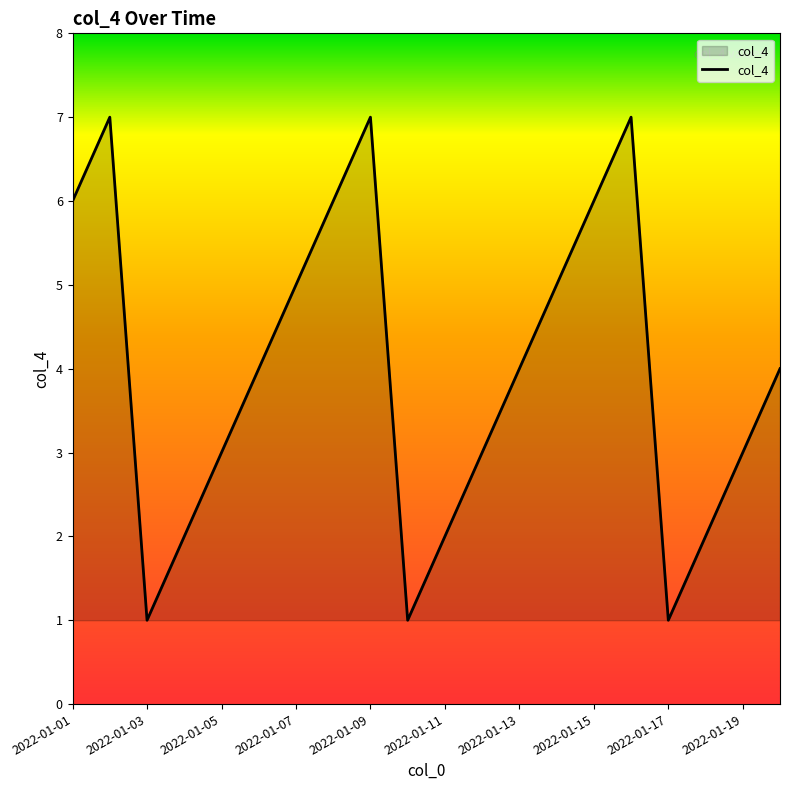

What is the difference between the maximum and minimum values?

6